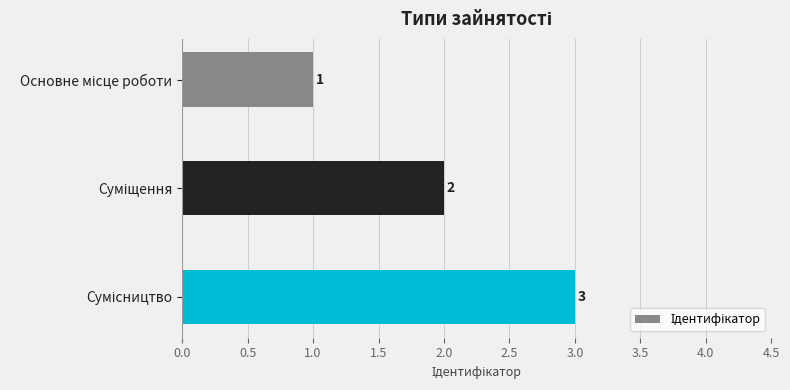

Count the values in the range 1 to 3.

3